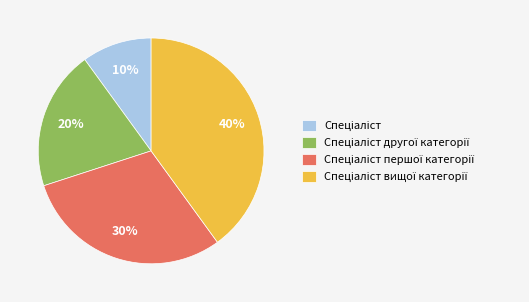

To the nearest percent, what is the average slice percentage?

25%